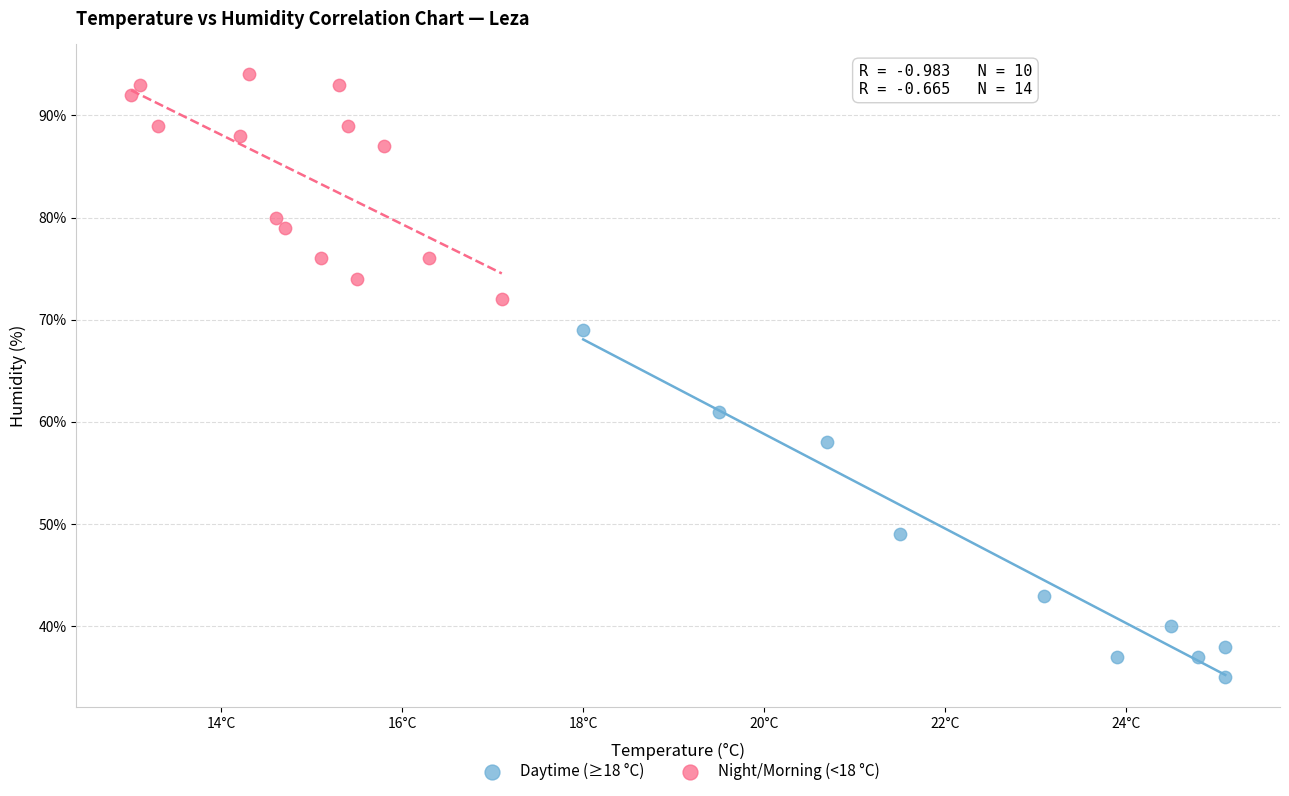

Which series reaches the minimum Y coordinate?

Daytime (≥18 °C)